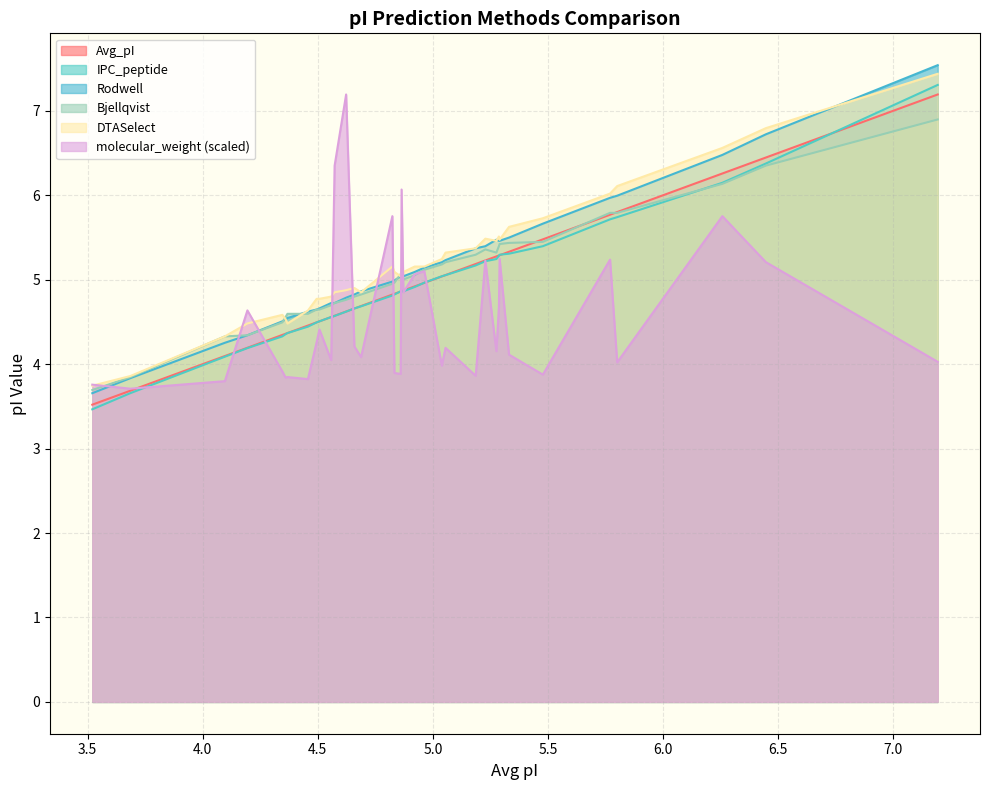

True or false: IPC_peptide and Rodwell intersect in this chart.

False